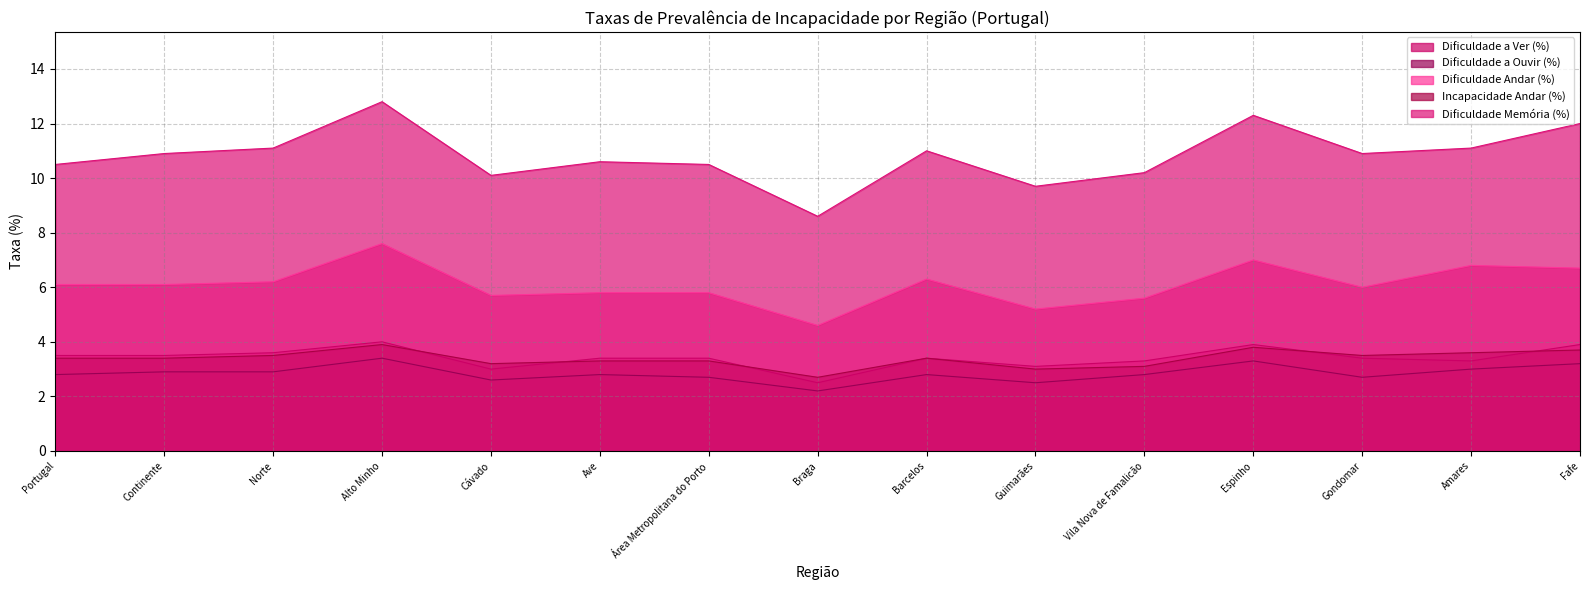

What position from the right is Ave?

10